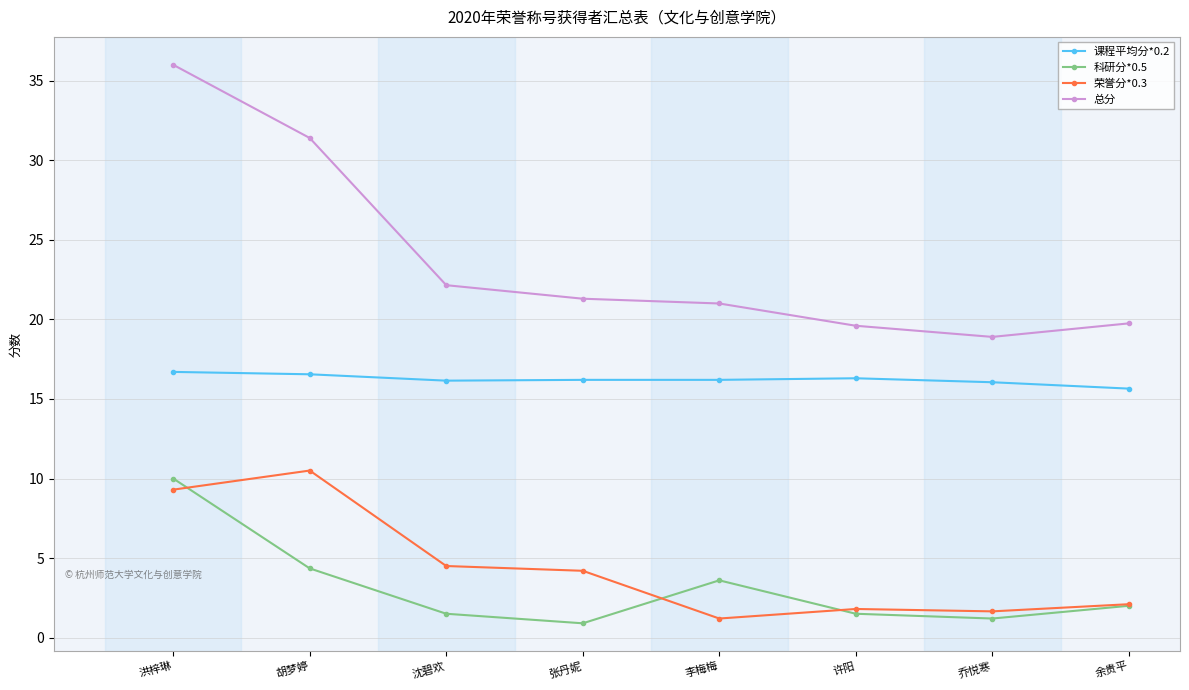

How many lines are shown in the chart?

4